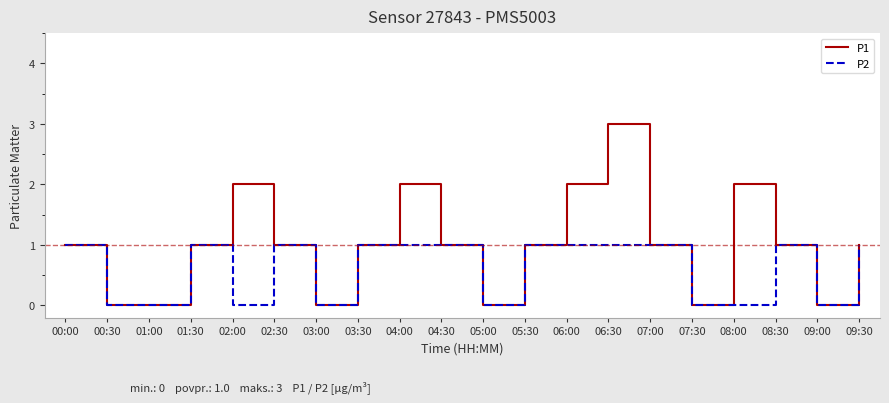

Rank the series by their maximum value, from lowest to highest.

P2, P1